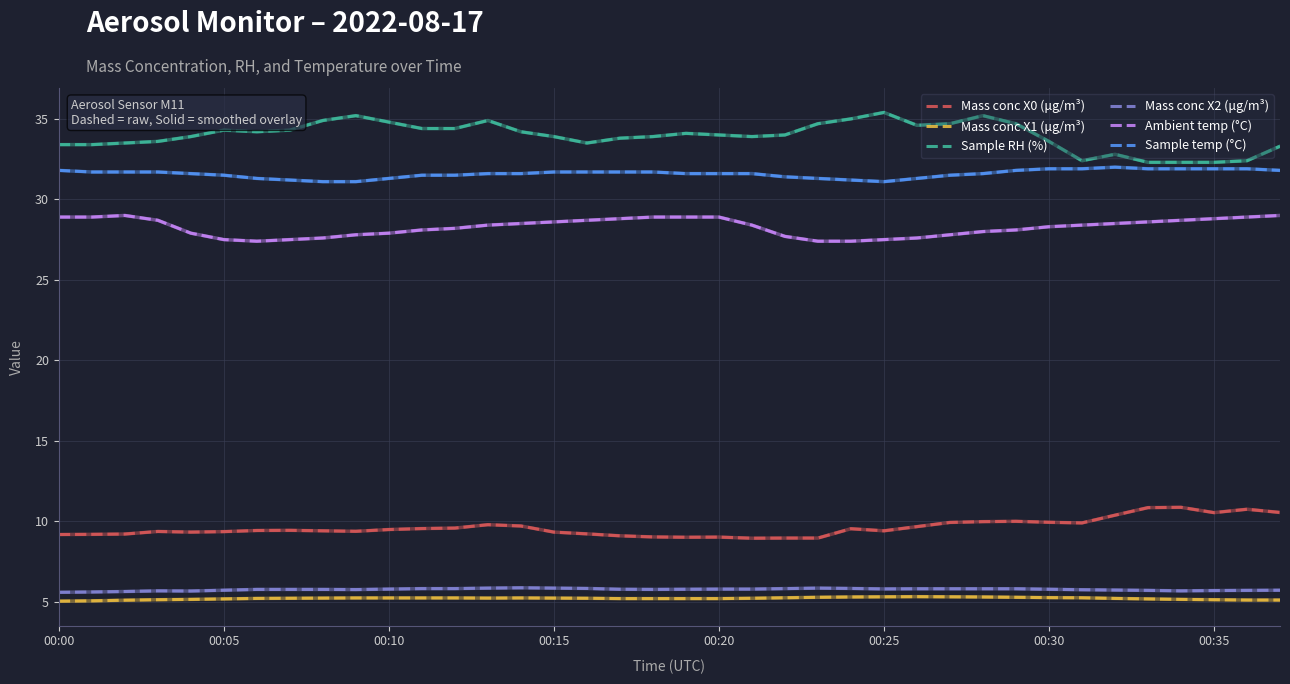

What is the difference between the second highest and minimum values in the Sample RH (%) series?

2.9